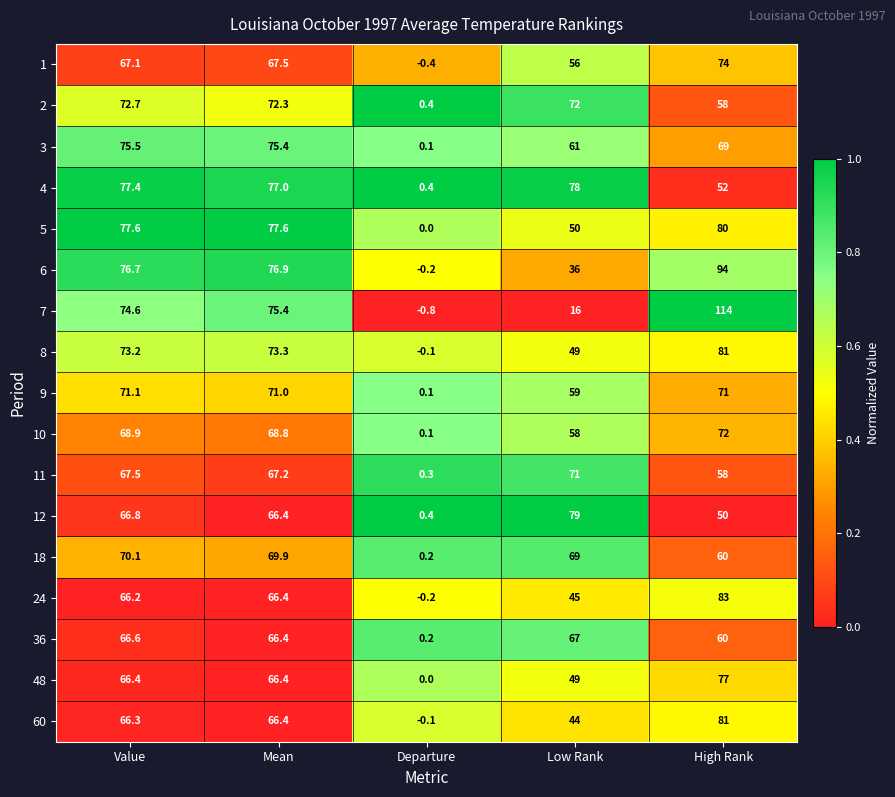

Rank the categories by 24 value from lowest to highest.

Departure, Low Rank, Value, Mean, High Rank